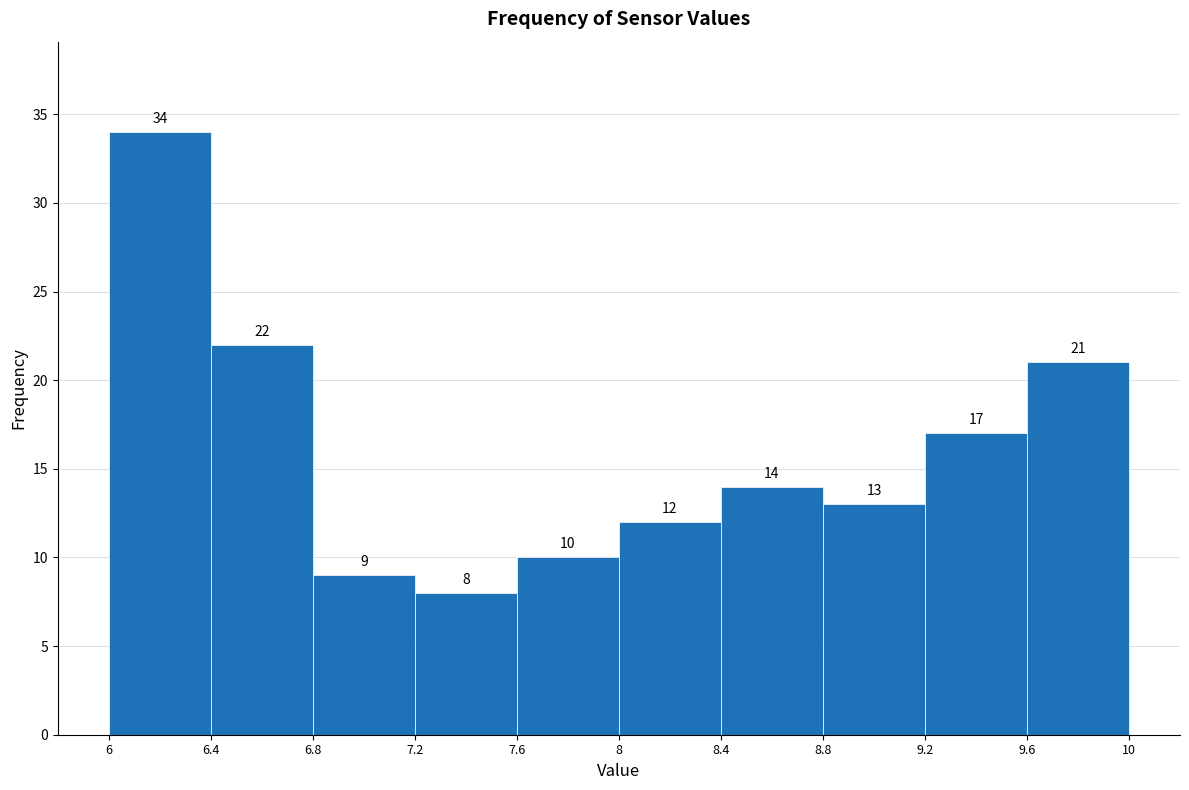

Over which range of the x-axis is the bar tallest?

6 to 6.4